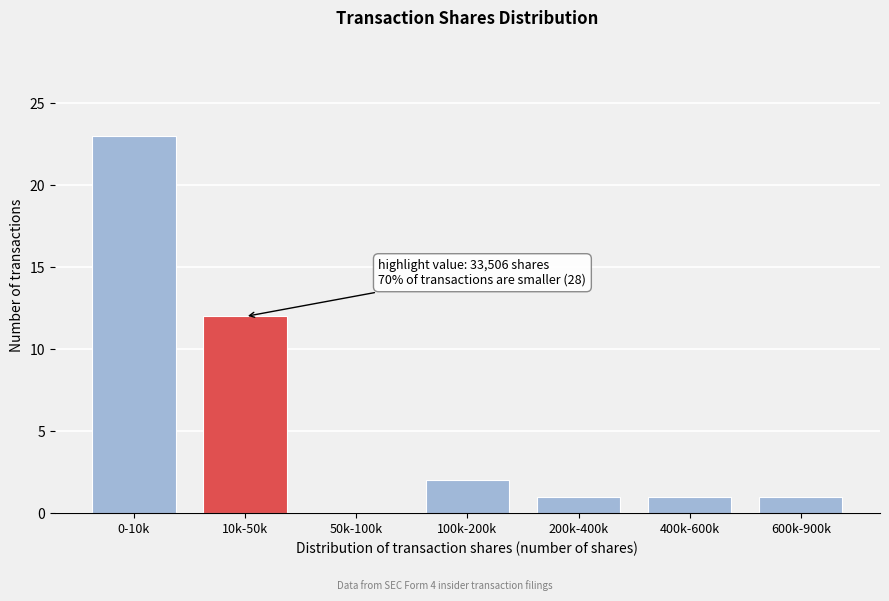

Reading left to right, list all the values displayed in this chart.

0-10k=23	10k-50k=12	50k-100k=0	100k-200k=2	200k-400k=1	400k-600k=1	600k-900k=1